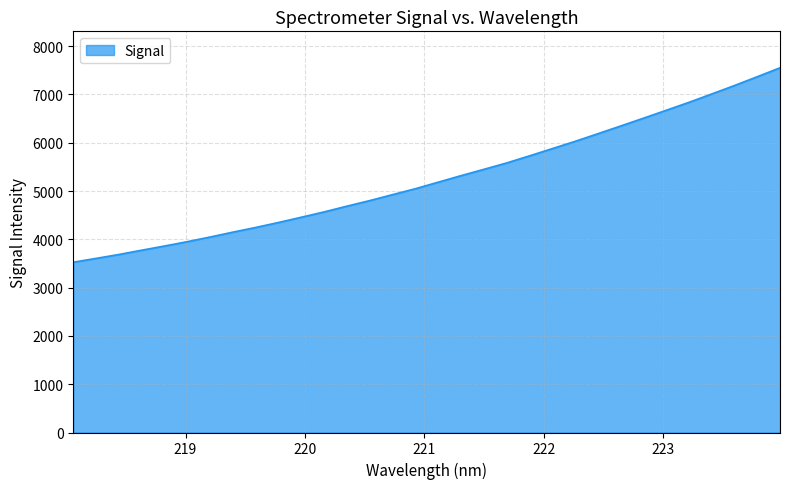

Does the chart display data point markers on the line(s)?

No